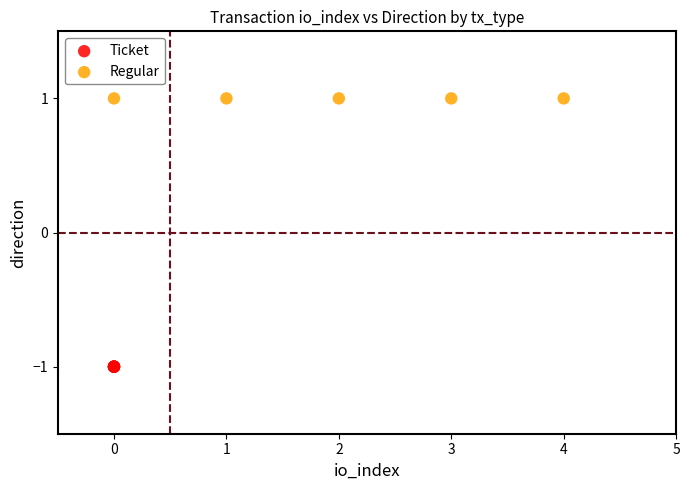

Which series reaches the maximum Y coordinate?

Regular